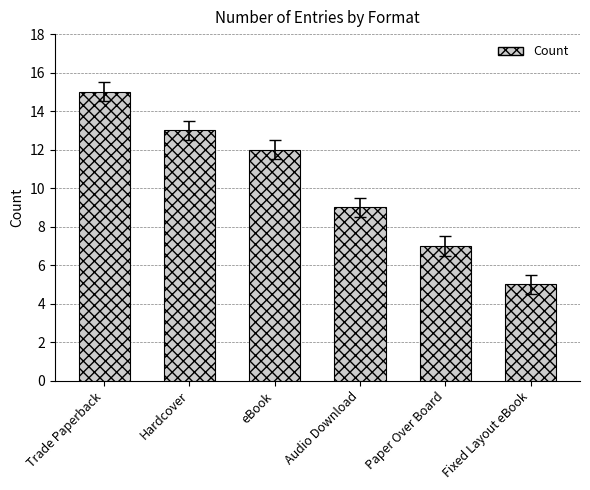

What is the value of the 2nd bar from the left?

13